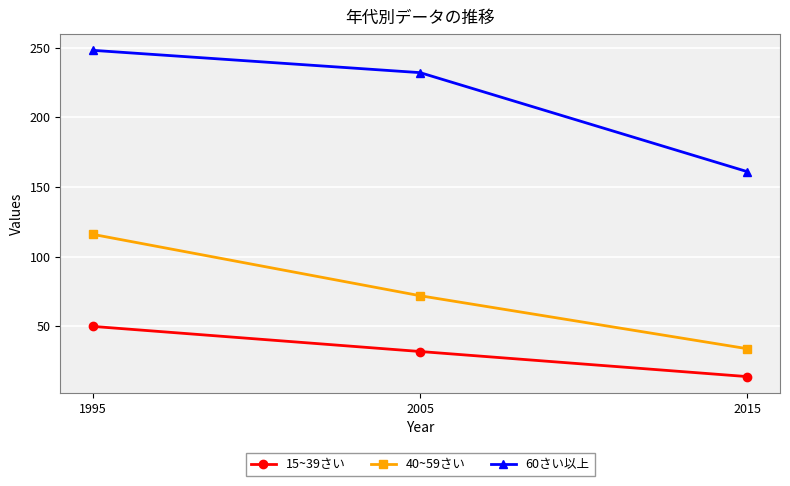

Count the 40~59さい values in the range 34 to 116.

3